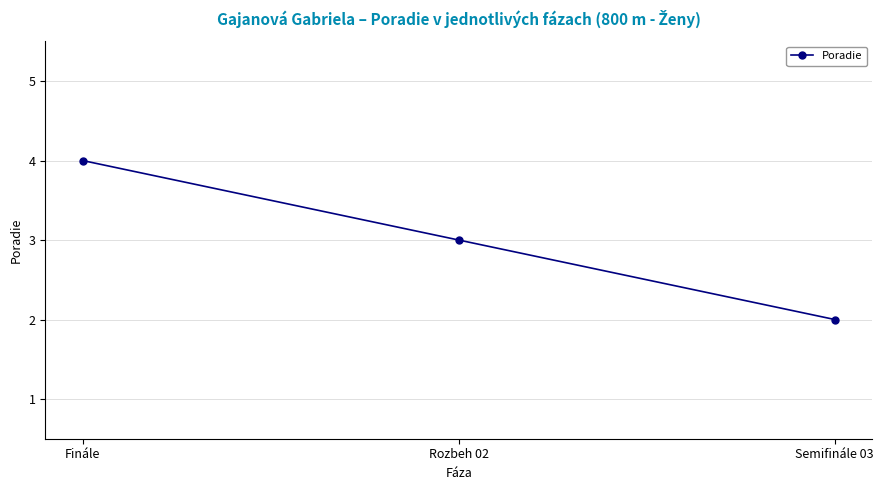

What is the sum of the values at Rozbeh 02 and Finále?

7